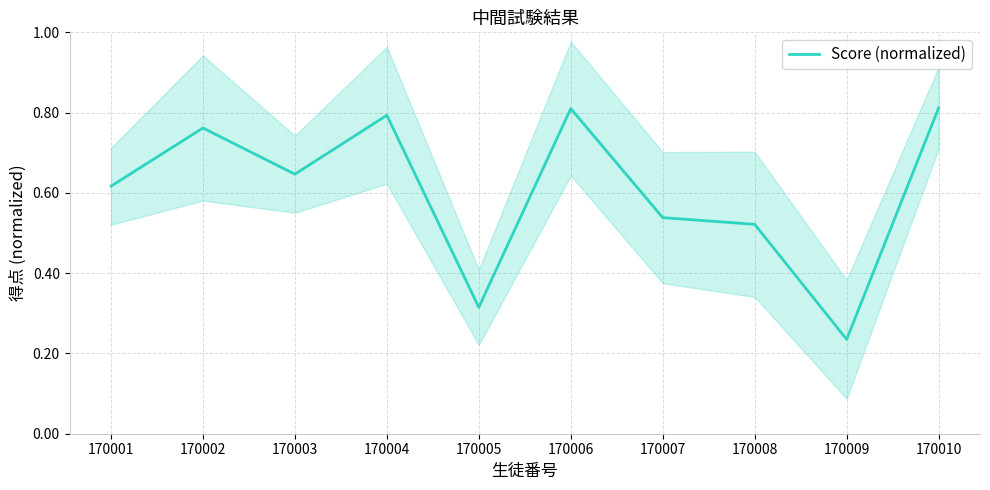

What is the difference between the values at 170009 and 170003?

0.4